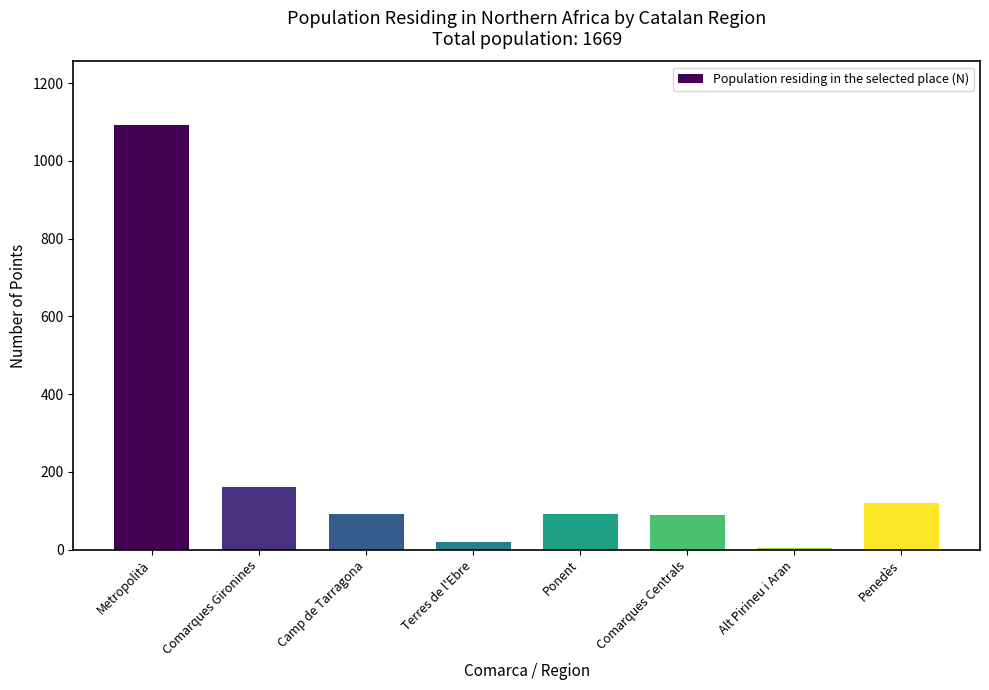

At which label is the value closest to 548?

Comarques Gironines